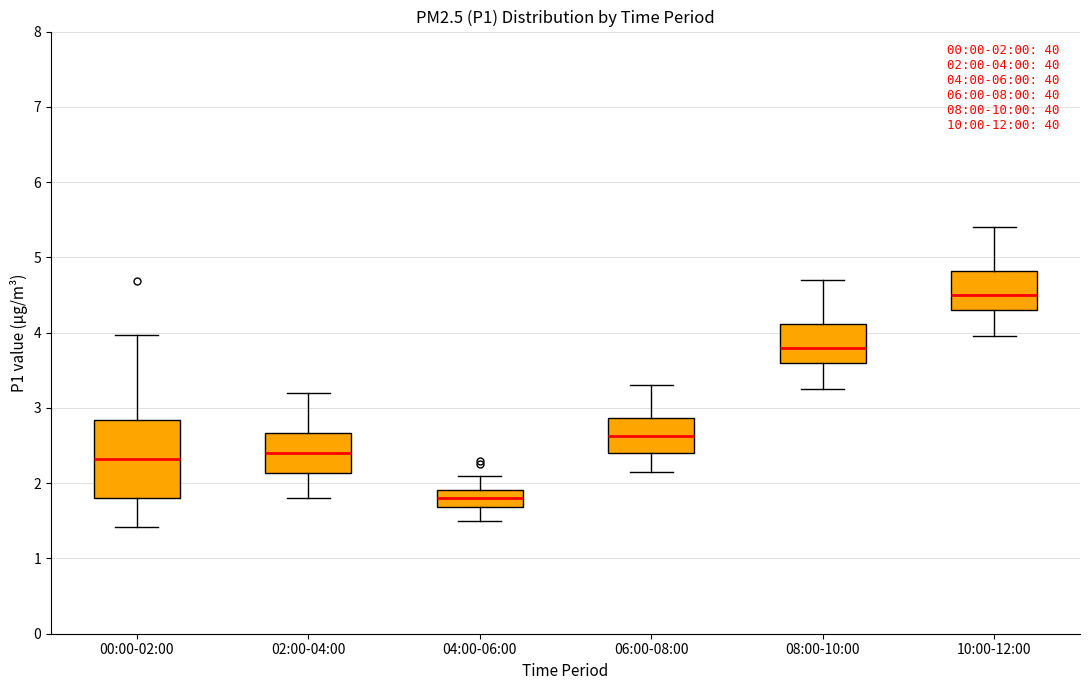

Which box is the tallest, from its lower edge to its upper edge?

00:00-02:00